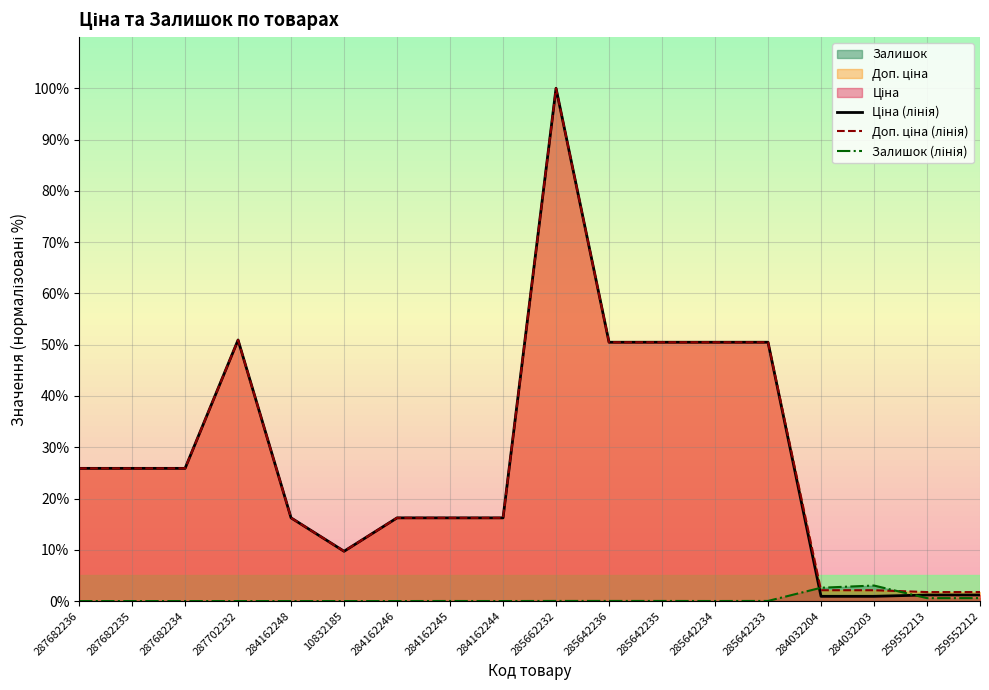

Rank the series at 285642233 from highest to lowest value.

Ціна (лінія), Доп. ціна (лінія), Залишок (лінія)